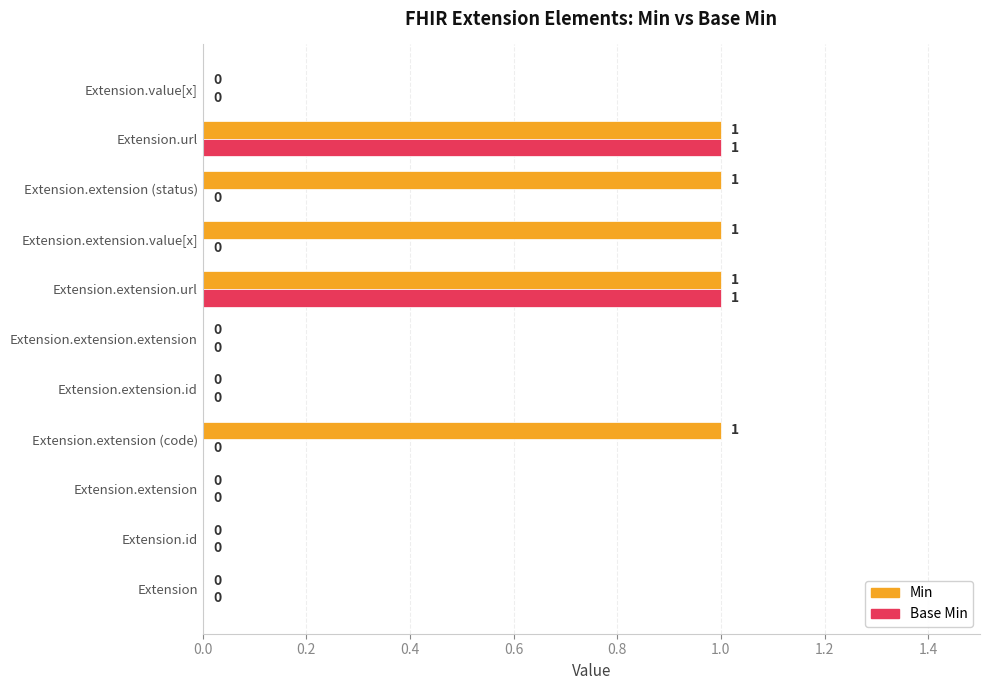

How many Min values are between 0 and 1?

11